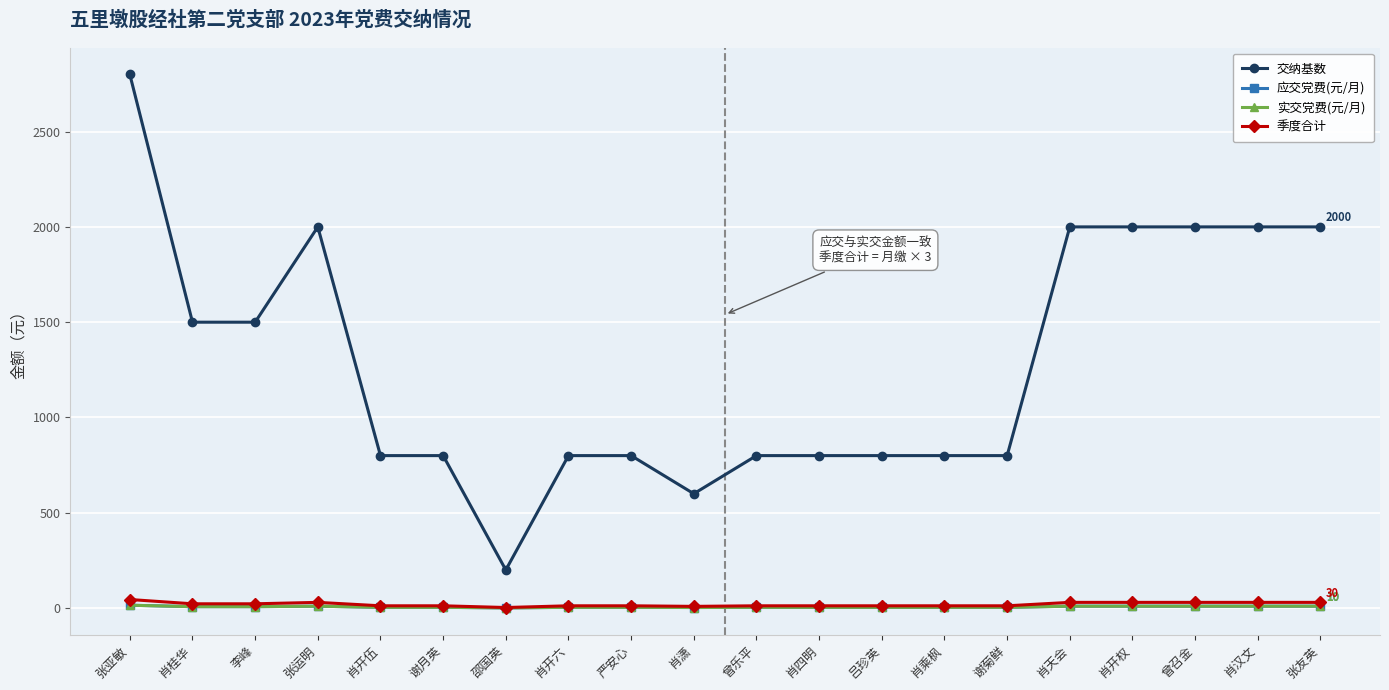

What is the difference between the highest and lowest values at 曾乐平?

796.0